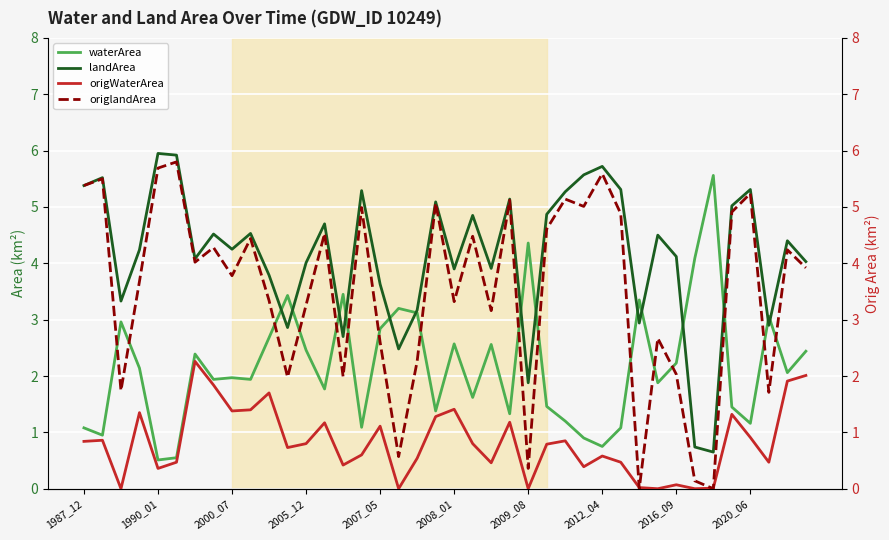

What is the lowest value of the waterArea series?

0.5